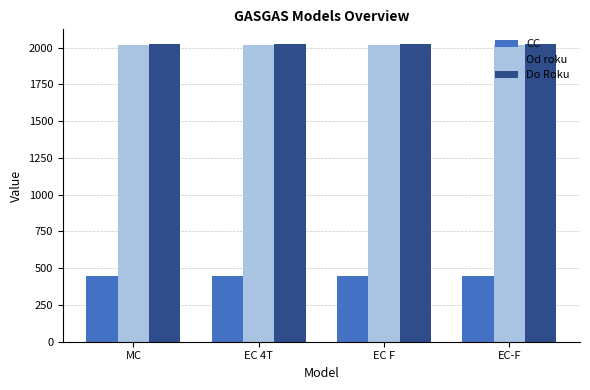

What is the label of the 3rd bar from the left?

EC F